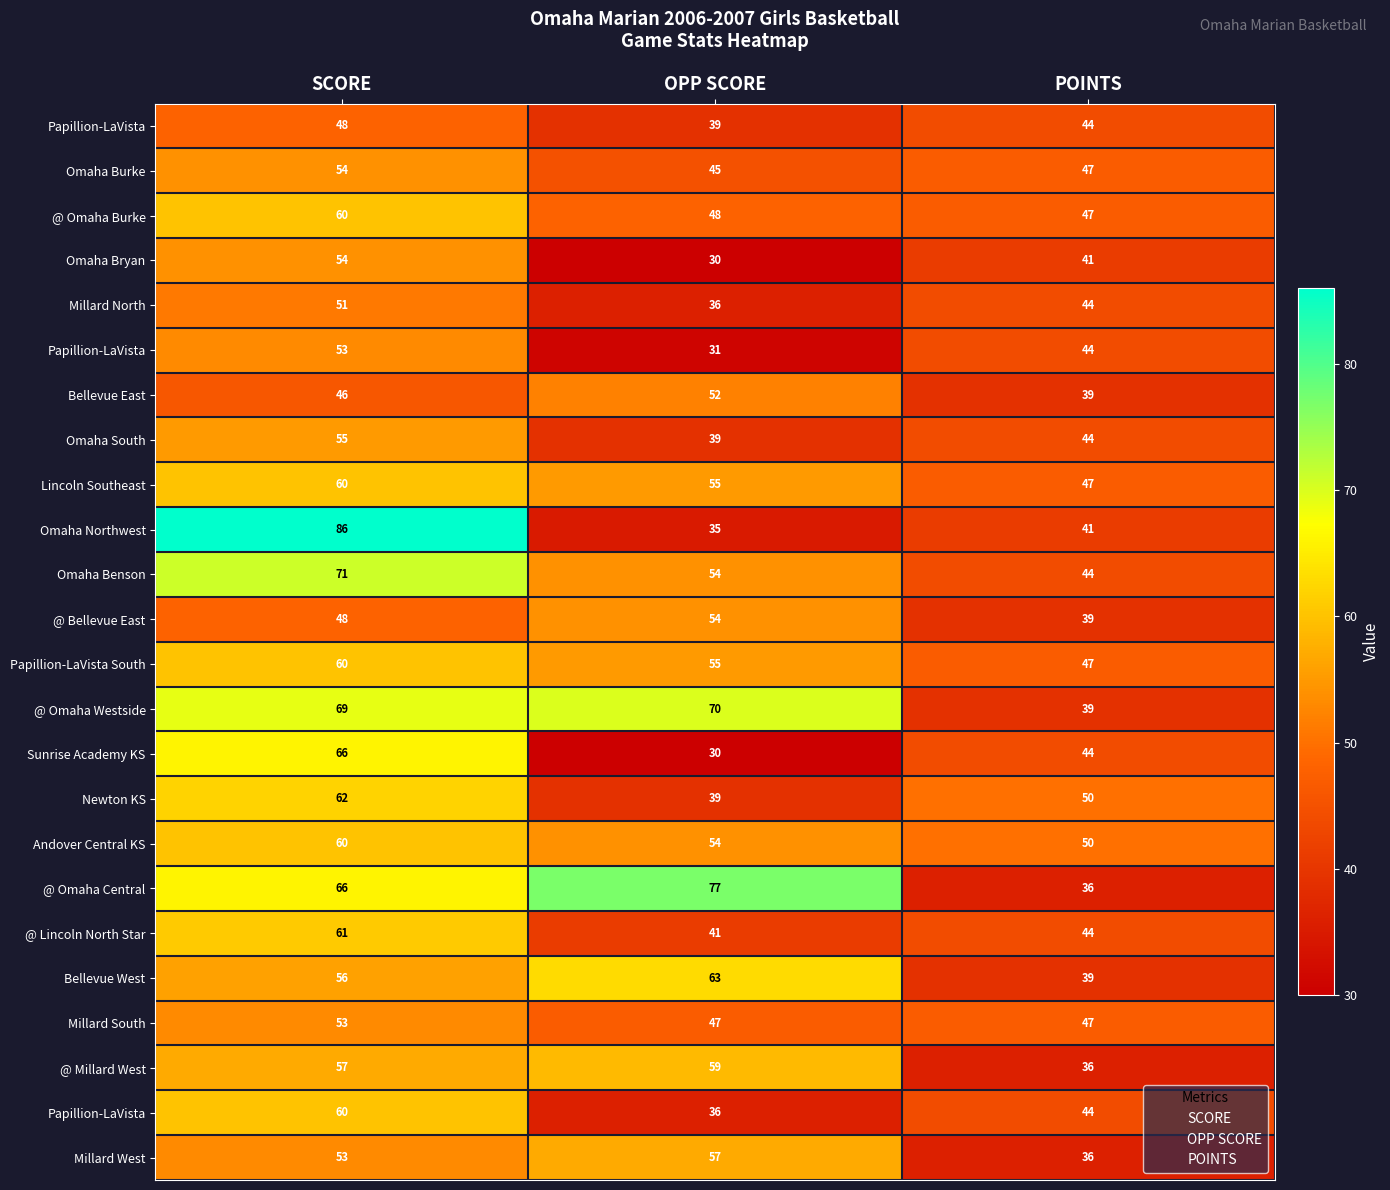

What is the sum of all Omaha Bryan values?

125